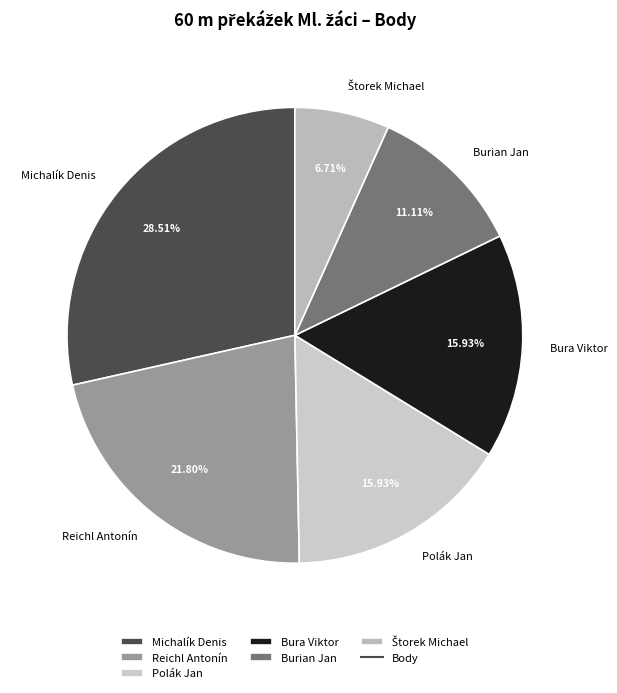

How many slices are in this pie chart?

6